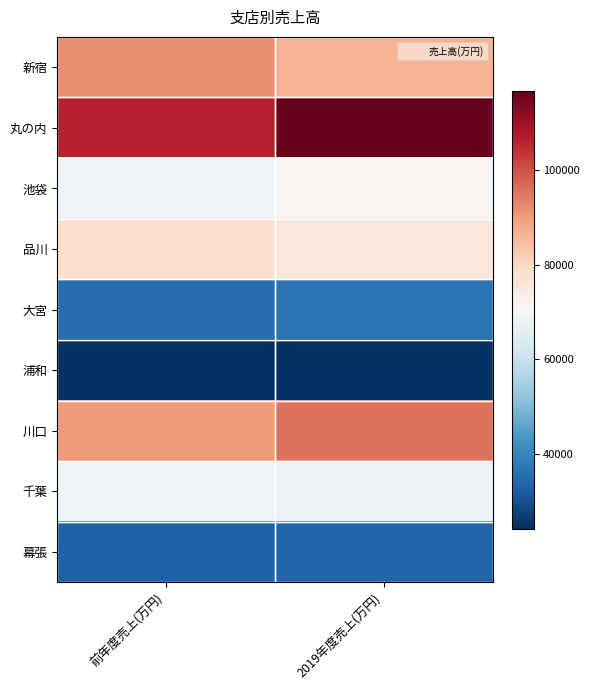

Reading left to right, what are all the values shown in this chart?

新宿: 前年度売上(万円)=92110	2019年度売上(万円)=86660
丸の内: 前年度売上(万円)=106210	2019年度売上(万円)=116750
池袋: 前年度売上(万円)=68960	2019年度売上(万円)=71320
品川: 前年度売上(万円)=77810	2019年度売上(万円)=75620
大宮: 前年度売上(万円)=35260	2019年度売上(万円)=36350
浦和: 前年度売上(万円)=24210	2019年度売上(万円)=24220
川口: 前年度売上(万円)=90120	2019年度売上(万円)=95670
千葉: 前年度売上(万円)=69370	2019年度売上(万円)=67680
幕張: 前年度売上(万円)=33130	2019年度売上(万円)=33680